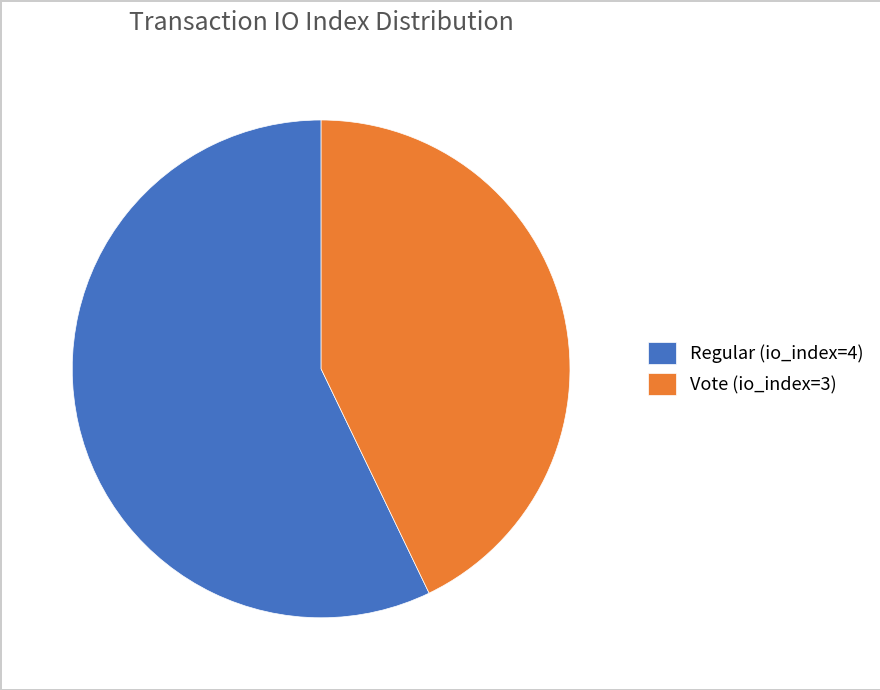

Between Vote (io_index=3) and Regular (io_index=4), which is larger?

Regular (io_index=4)